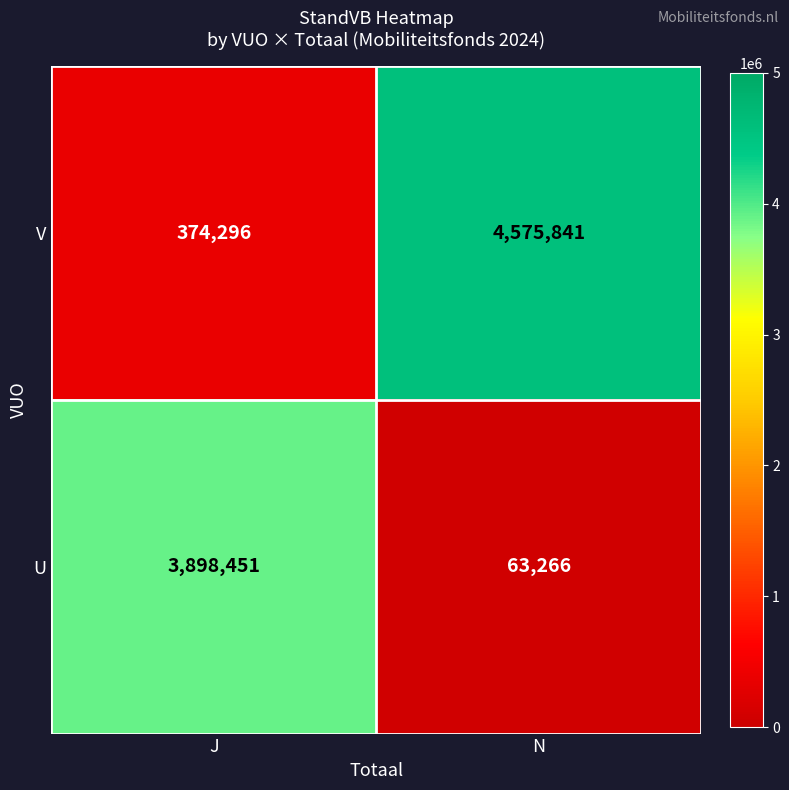

What is the spread (max minus min) of values at N?

4512575